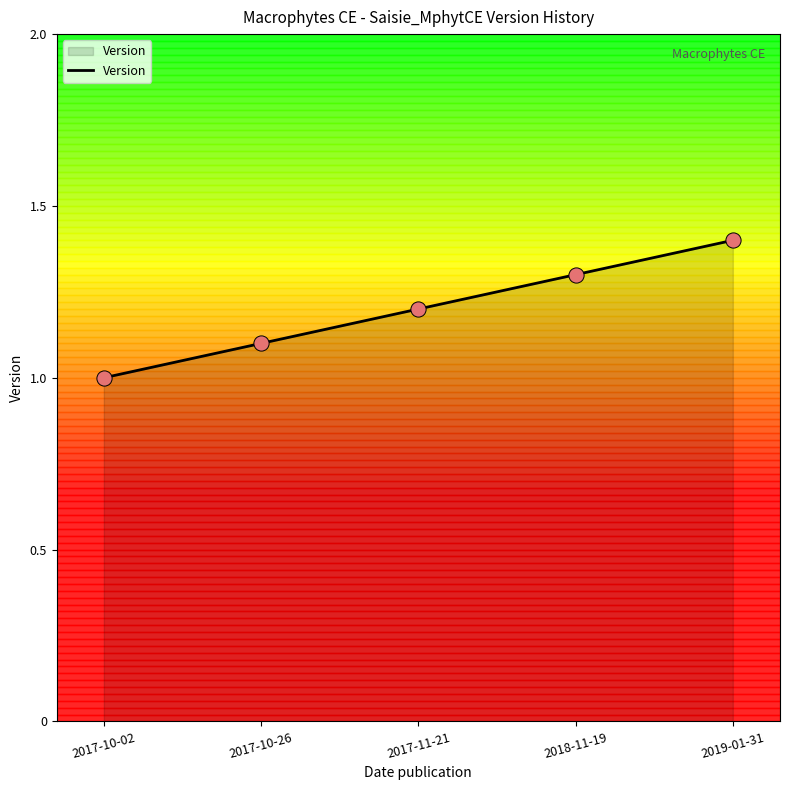

What is the change in value from 2017-10-26 to 2017-11-21?

+0.1